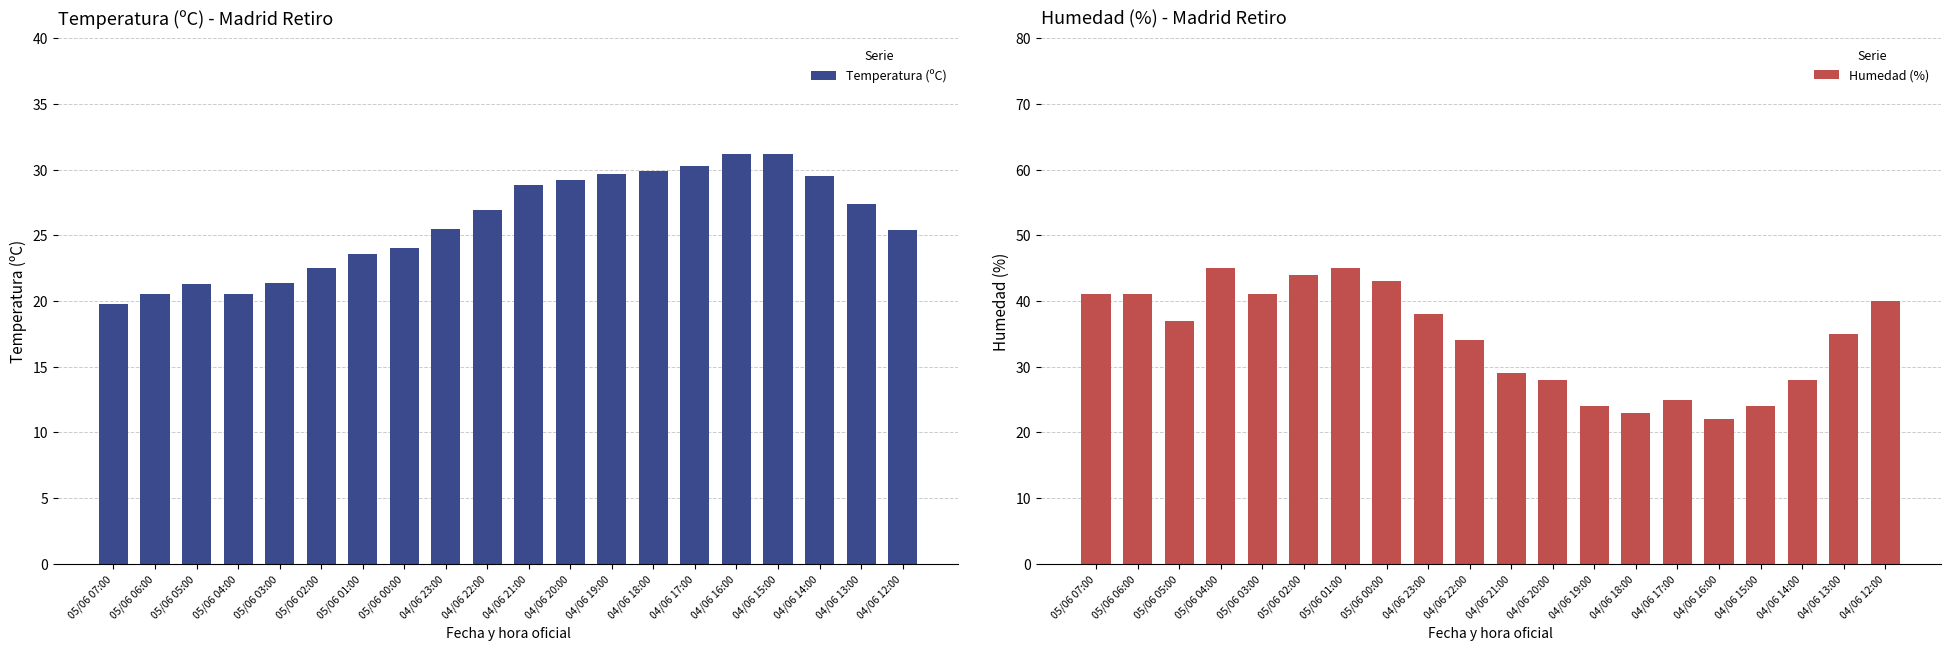

What is the difference between the second highest and minimum values in the Temperatura (ºC) series?

11.4